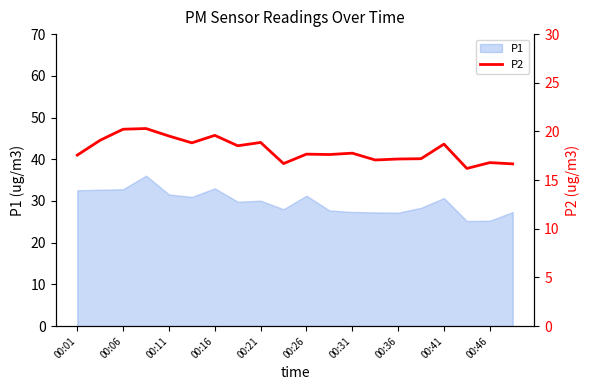

Is it true that P1 equals 7.1 at 00:16?

False